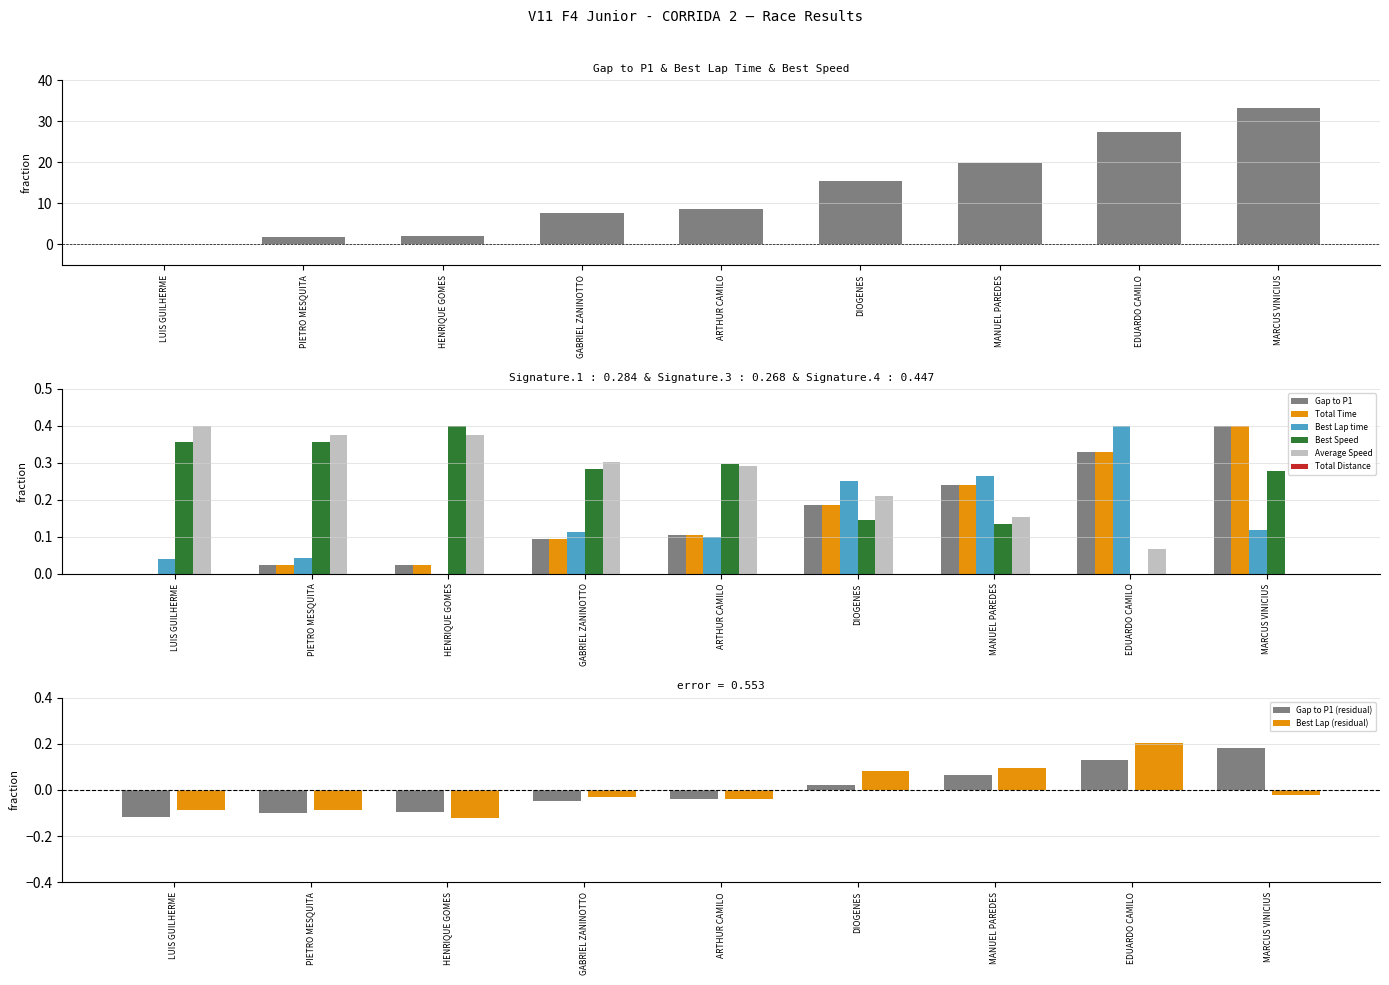

At which label does Best Lap (residual) reach its minimum?

HENRIQUE GOMES